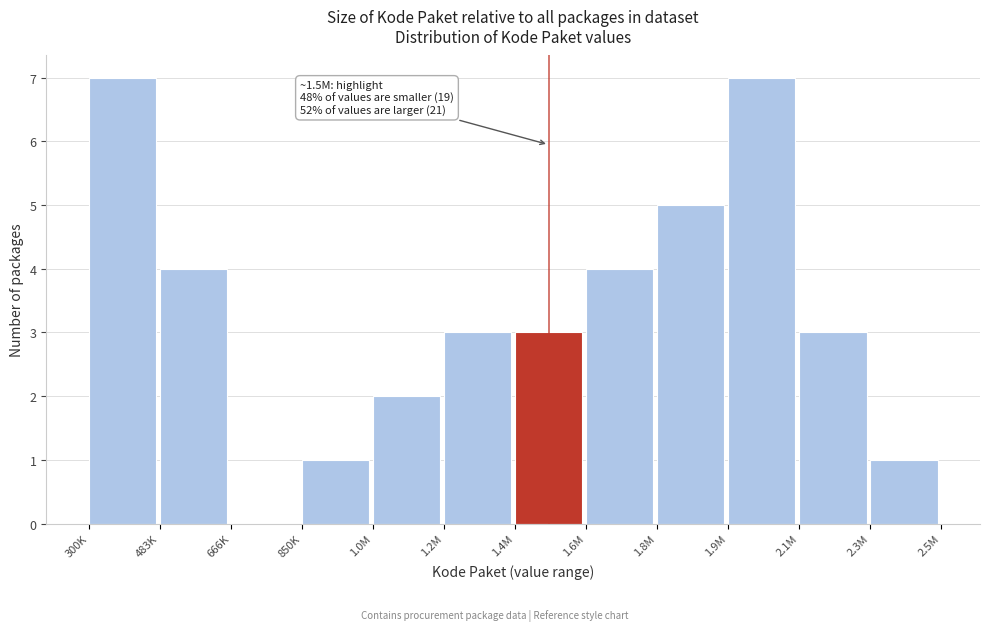

Reading left to right, extract all data points from this chart.

300K=7	483K=4	666K=0	850K=1	1.0M=2	1.2M=3	1.4M=3	1.6M=4	1.8M=5	1.9M=7	2.1M=3	2.3M=1